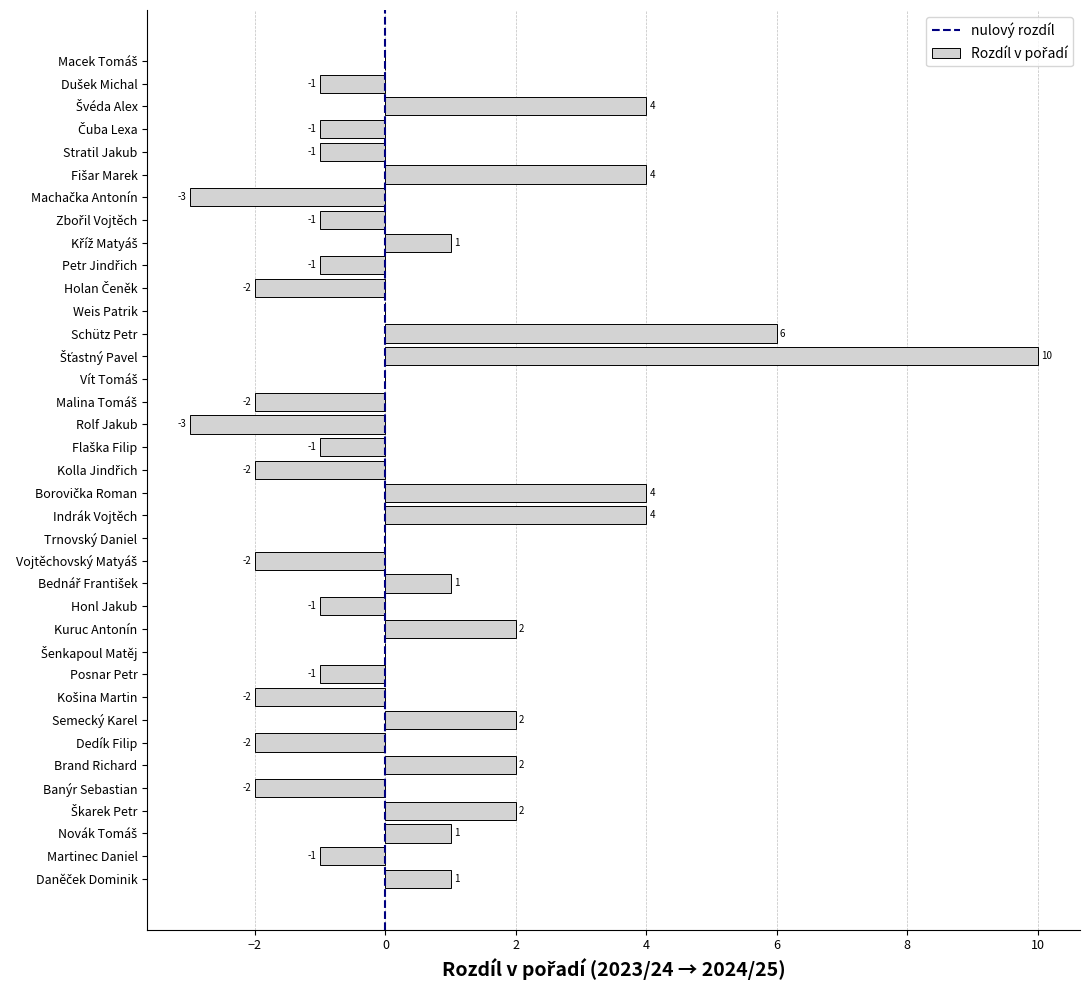

What is the maximum value shown in the chart?

10